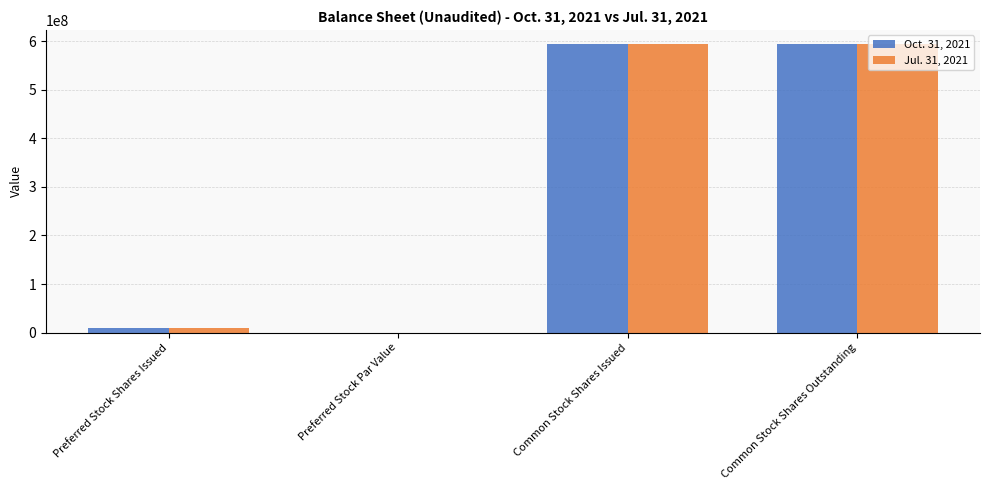

What is the sum of all Jul. 31, 2021 values?

1197220140.0